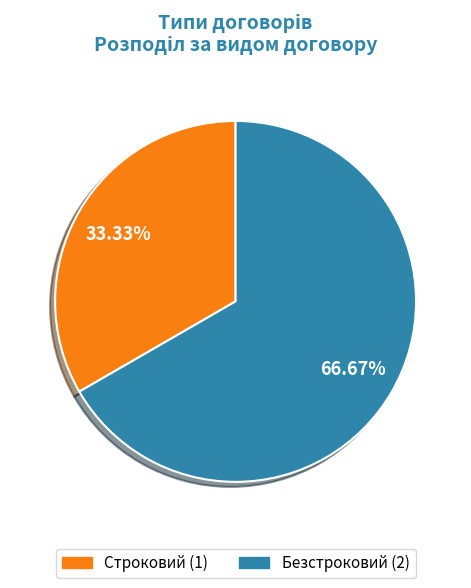

To the nearest percent, what is the difference between the largest and smallest slice percentages?

33%